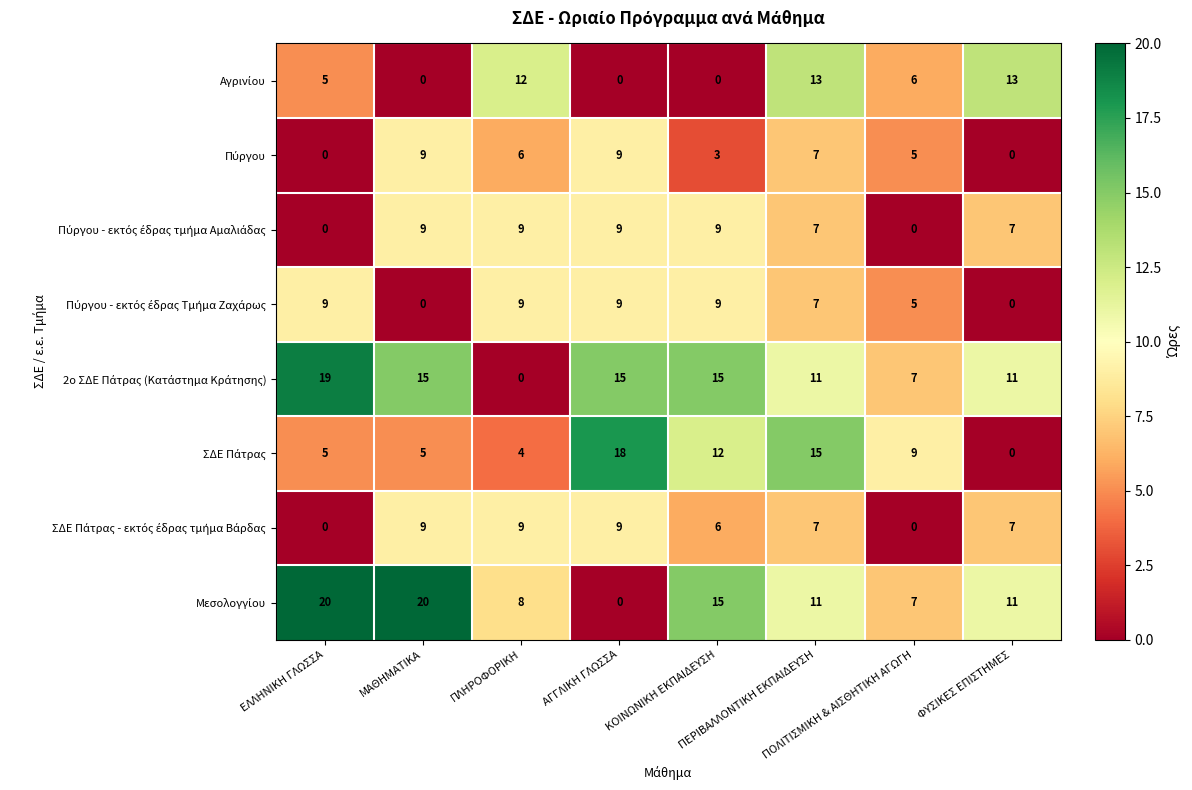

What is the maximum value shown in the chart?

20